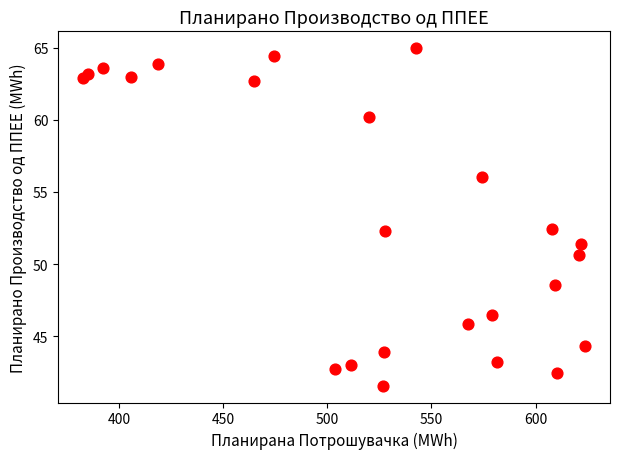

What is the range of X values (max minus min)?

241.1